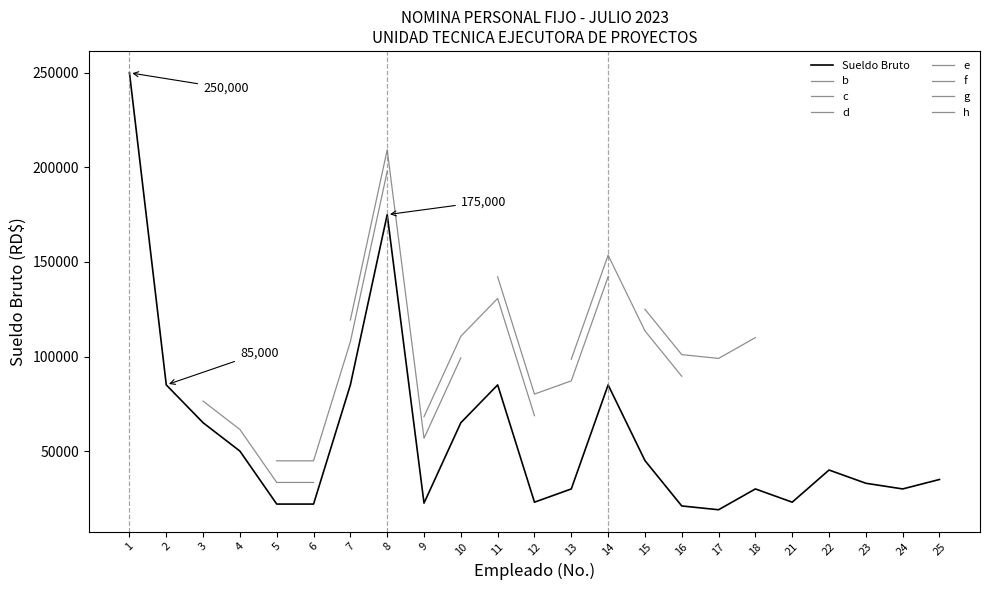

The chart shows a value of 30000 at 13. True or false?

True